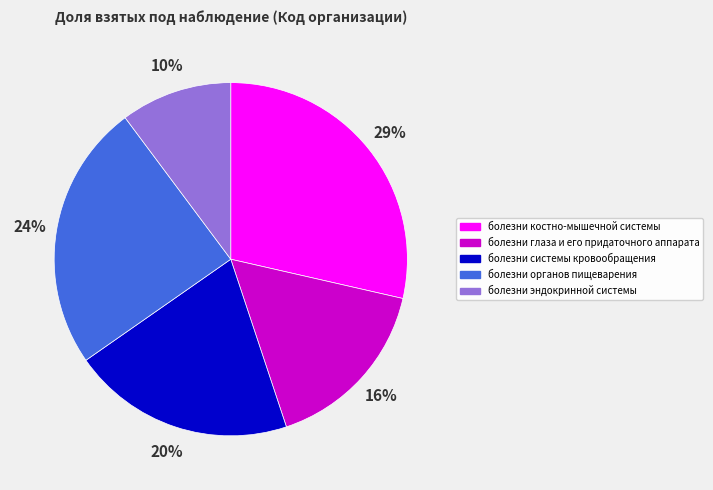

Rank the categories by value from lowest to highest.

болезни эндокринной системы, болезни глаза и его придаточного аппарата, болезни системы кровообращения, болезни органов пищеварения, болезни костно-мышечной системы